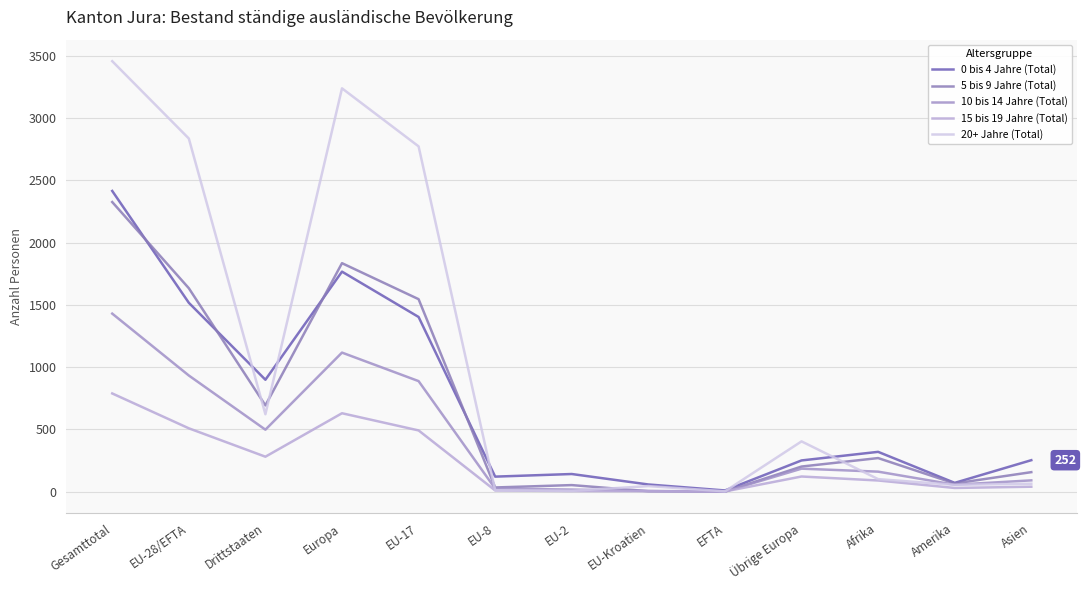

At which label is 20+ Jahre (Total) closest to 1729?

EU-17